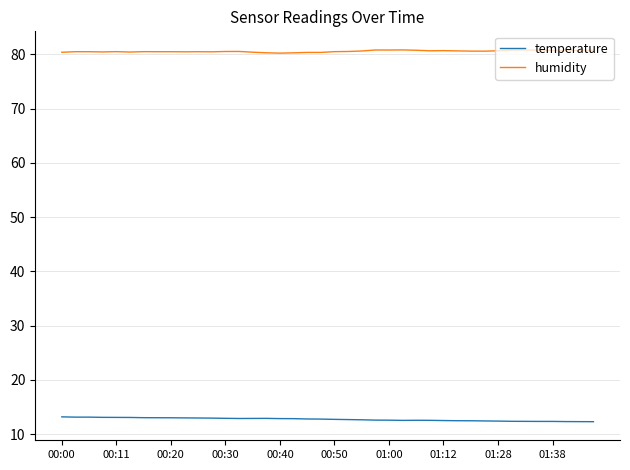

Which series has the largest total across all categories?

humidity